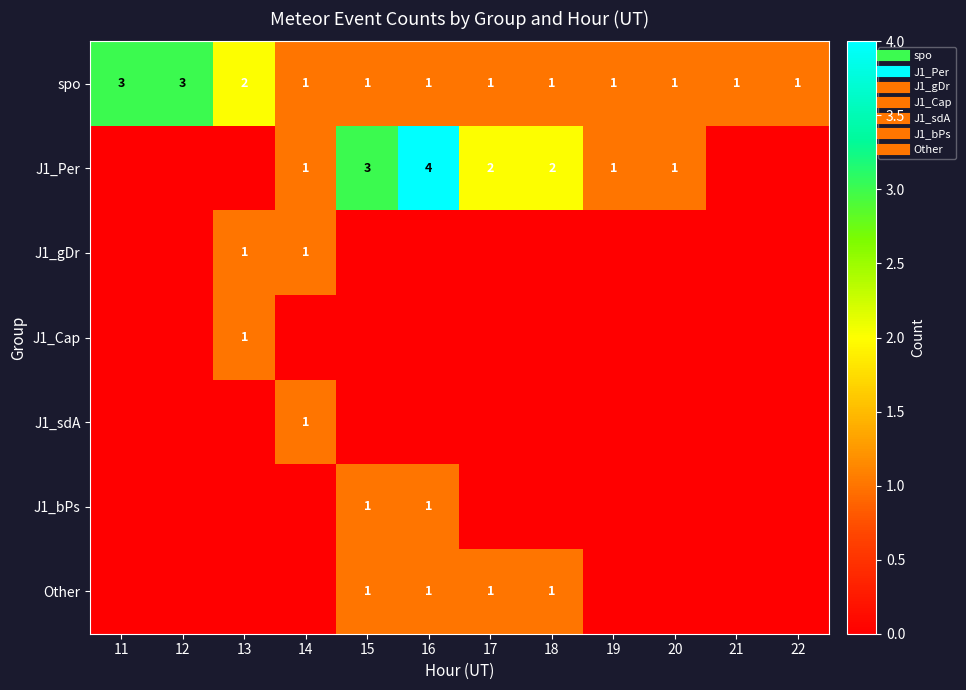

At how many categories does at least one series exceed 0?

12